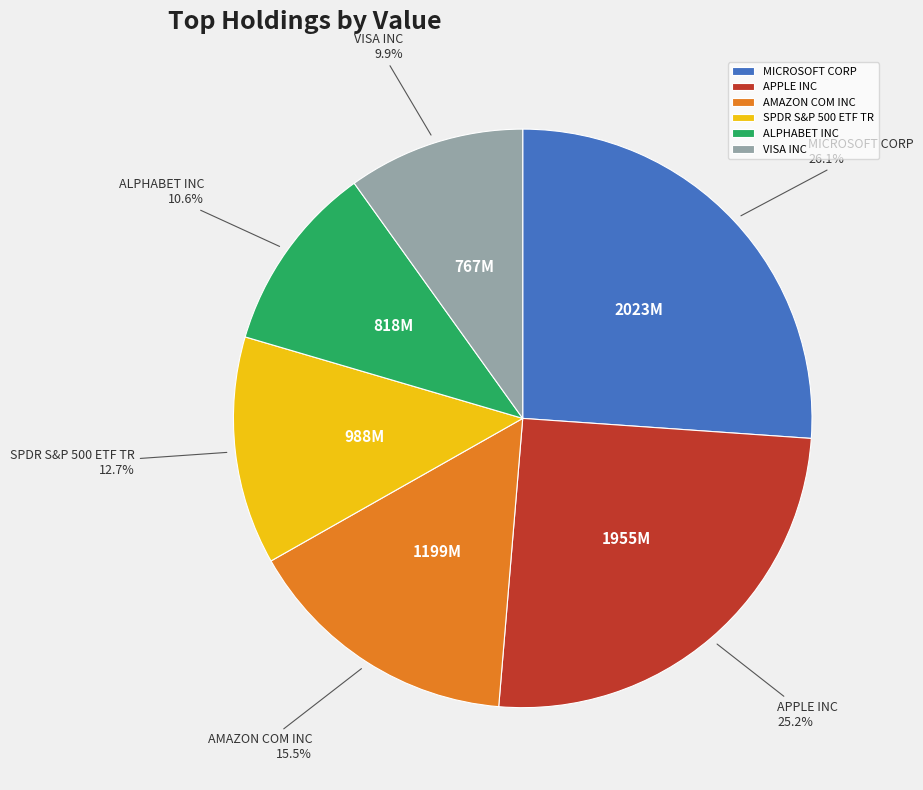

What percentage is the APPLE INC slice, to the nearest percent?

25%